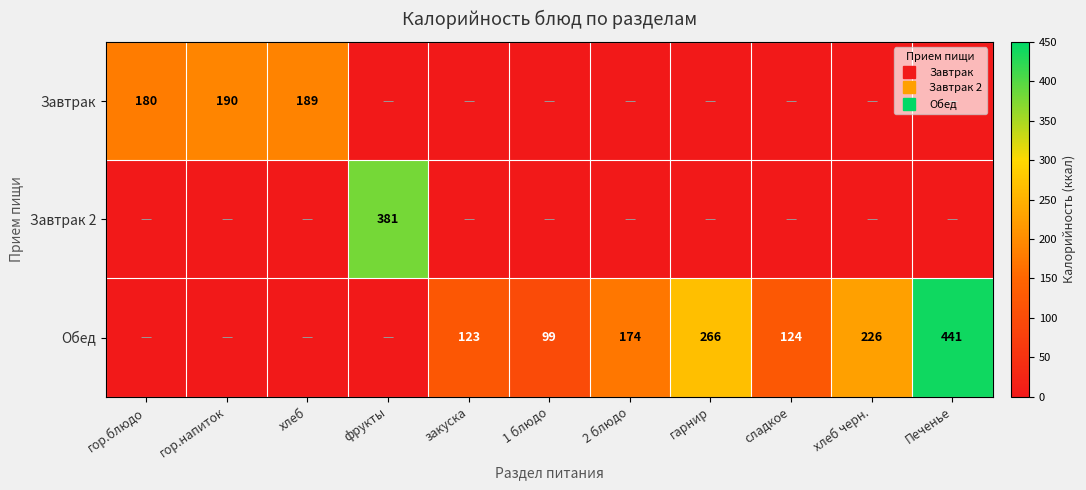

How many data points in Завтрак 2 are above 0?

1